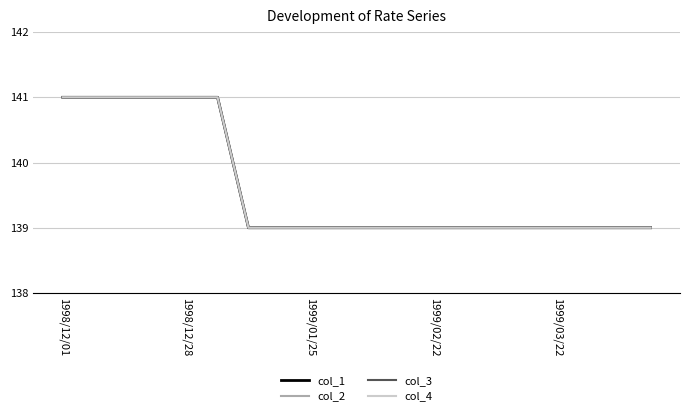

What is the average value of the col_4 series?

140